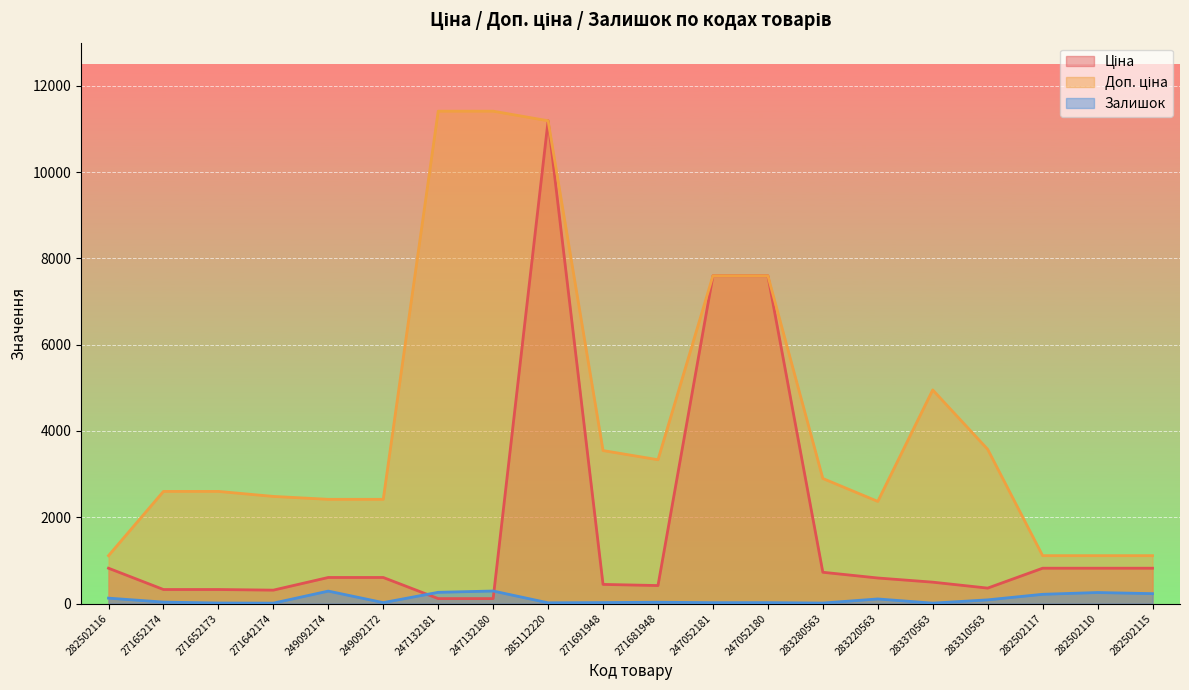

At which label is Залишок closest to 149?

282502116